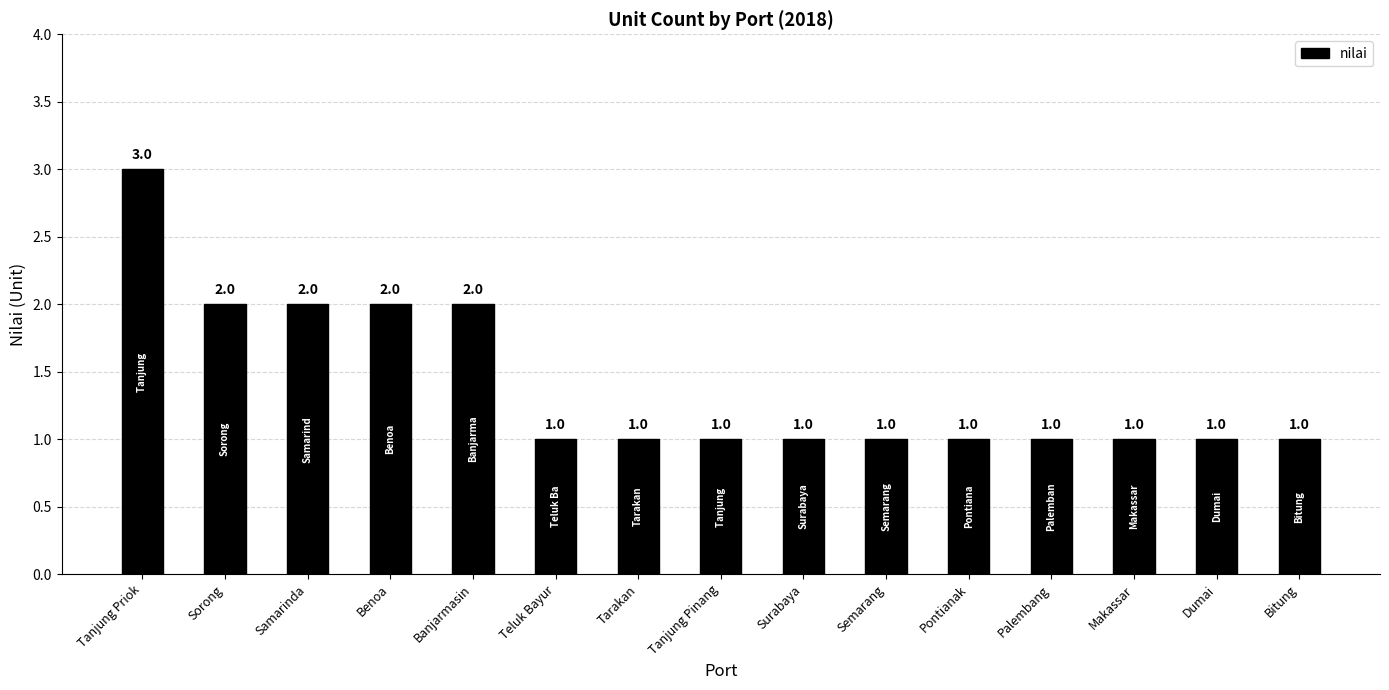

How many values exceed 1?

5